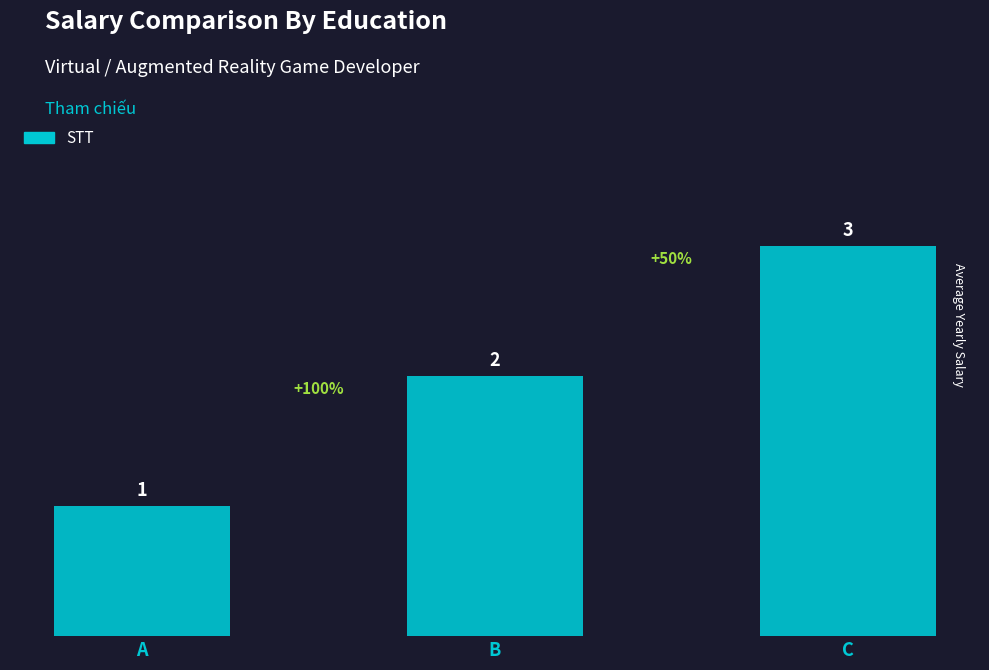

List the labels in order of value, largest first.

C, B, A